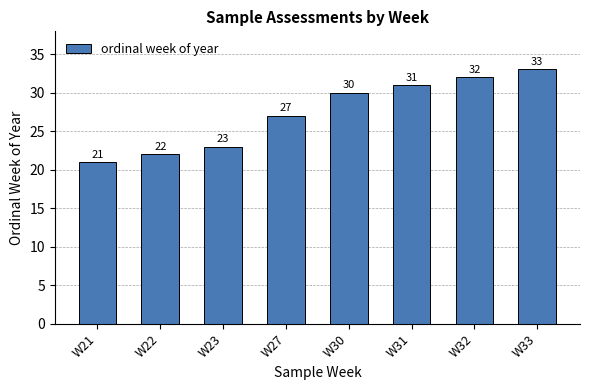

What is the change in value from W21 to W33?

+12